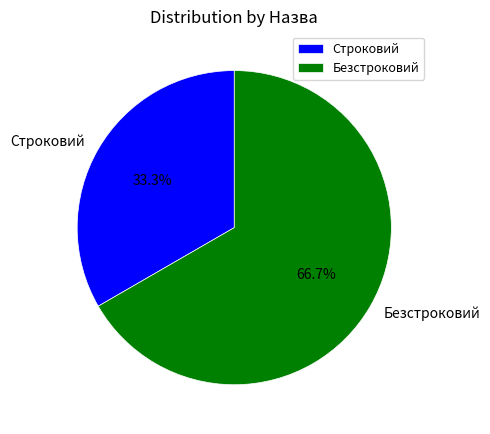

Approximately how many times larger is the value at Безстроковий compared to Строковий?

2.0